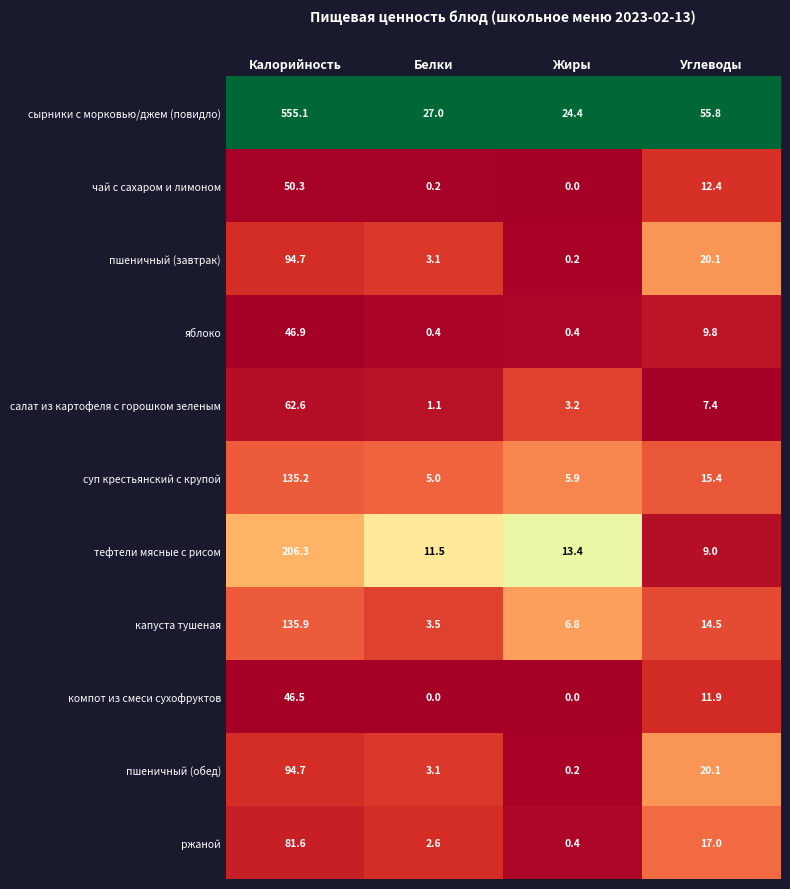

Which series changed the most between Белки and Жиры?

капуста тушеная